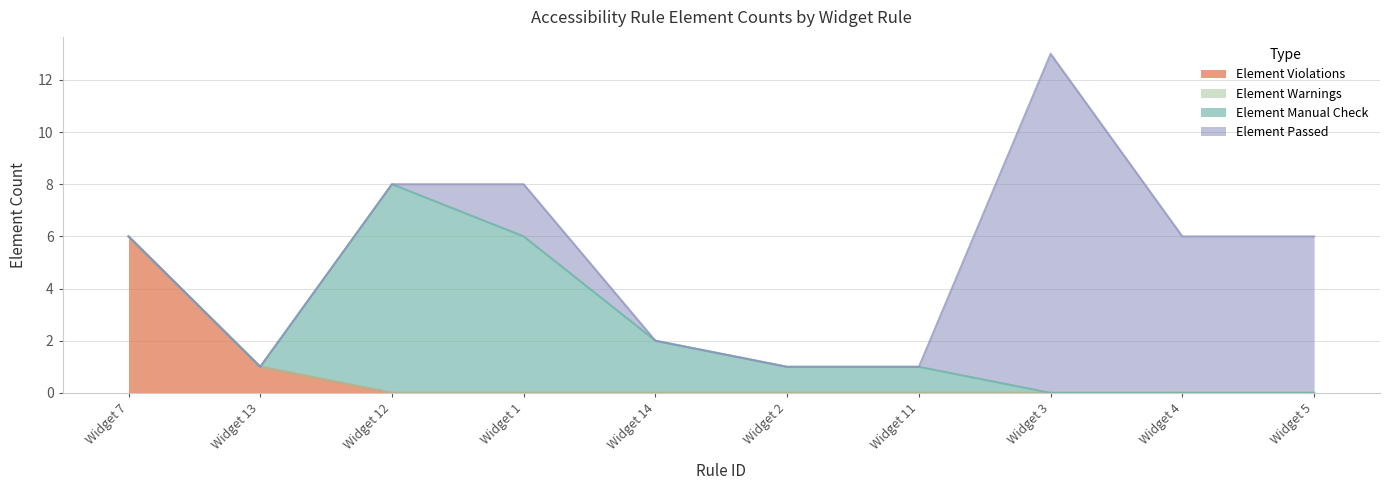

Is the value of Element Passed at Widget 7 greater than the value of Element Violations at Widget 2?

No